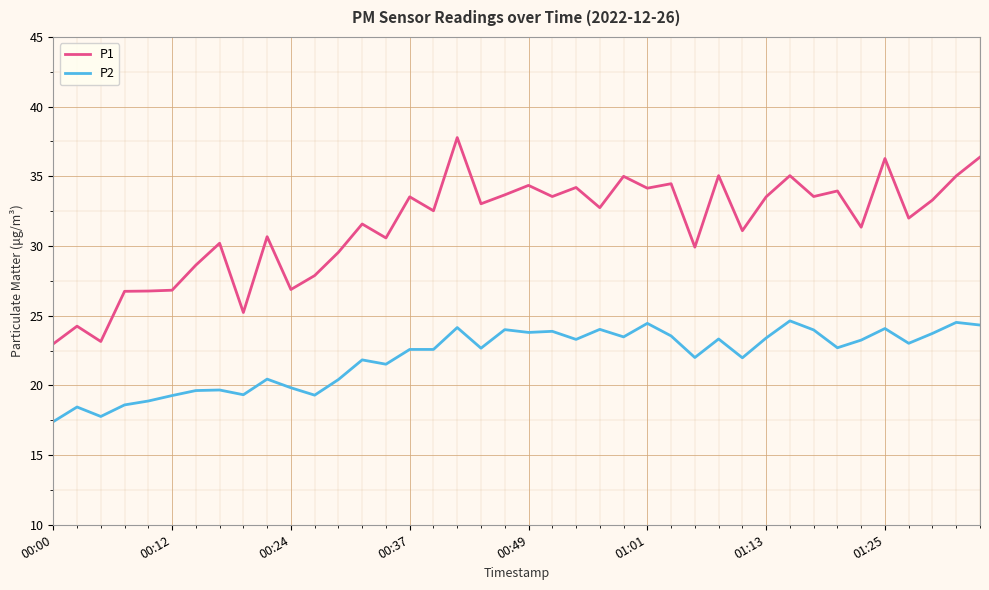

What are all the series names shown in the legend?

P1, P2